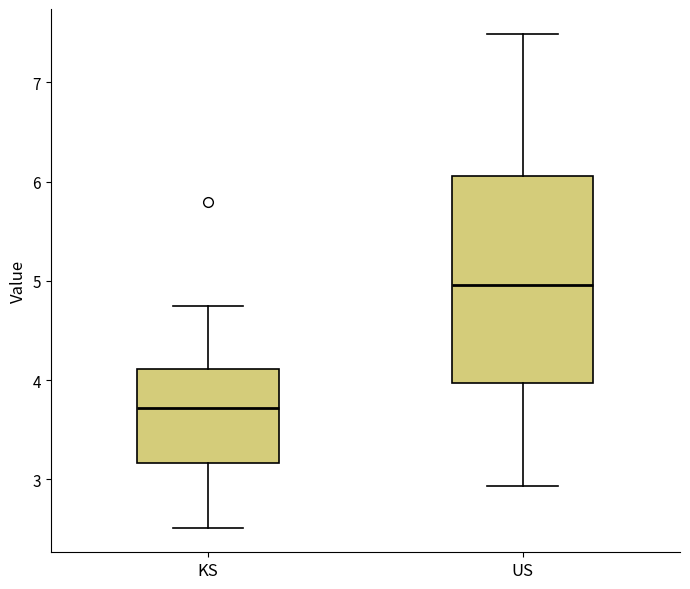

Reading left to right, transcribe this box plot: for each box, give where its median line is, the range the box spans, and where its two whiskers end, as read against the y-axis. The values are not printed on the chart, so give them approximately, as read against the axis.

KS: median 3.7, box 3.2 to 4.1, whiskers 2.5 to 4.7
US: median 5.0, box 4.0 to 6.1, whiskers 2.9 to 7.5